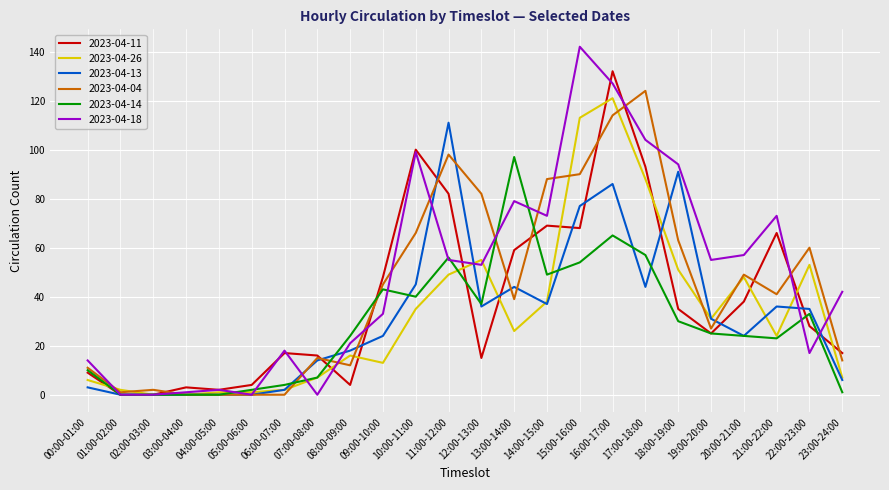

Is the value of 2023-04-13 at 15:00-16:00 greater than the value of 2023-04-26 at 22:00-23:00?

Yes